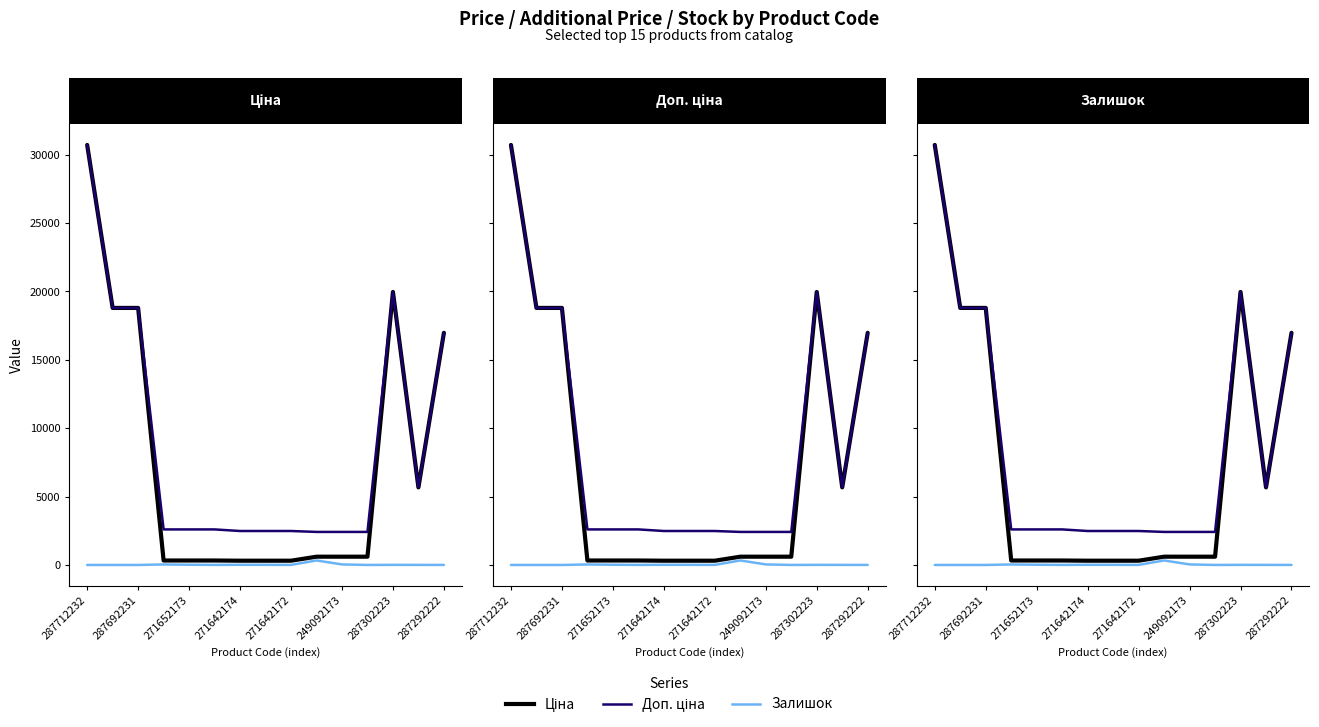

How many interior local peaks does the Залишок series have?

4